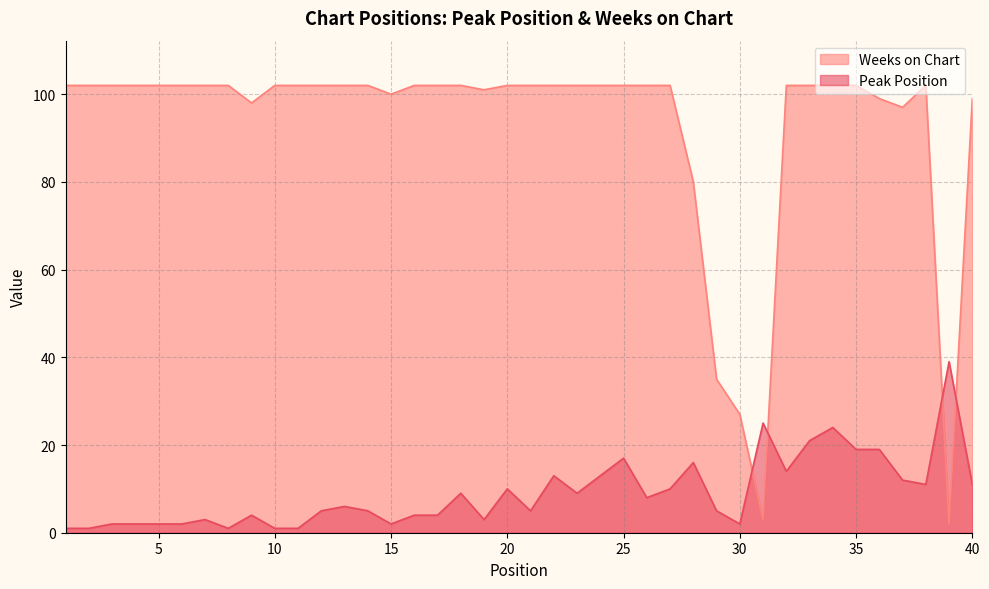

Does the chart have visible grid lines?

Yes